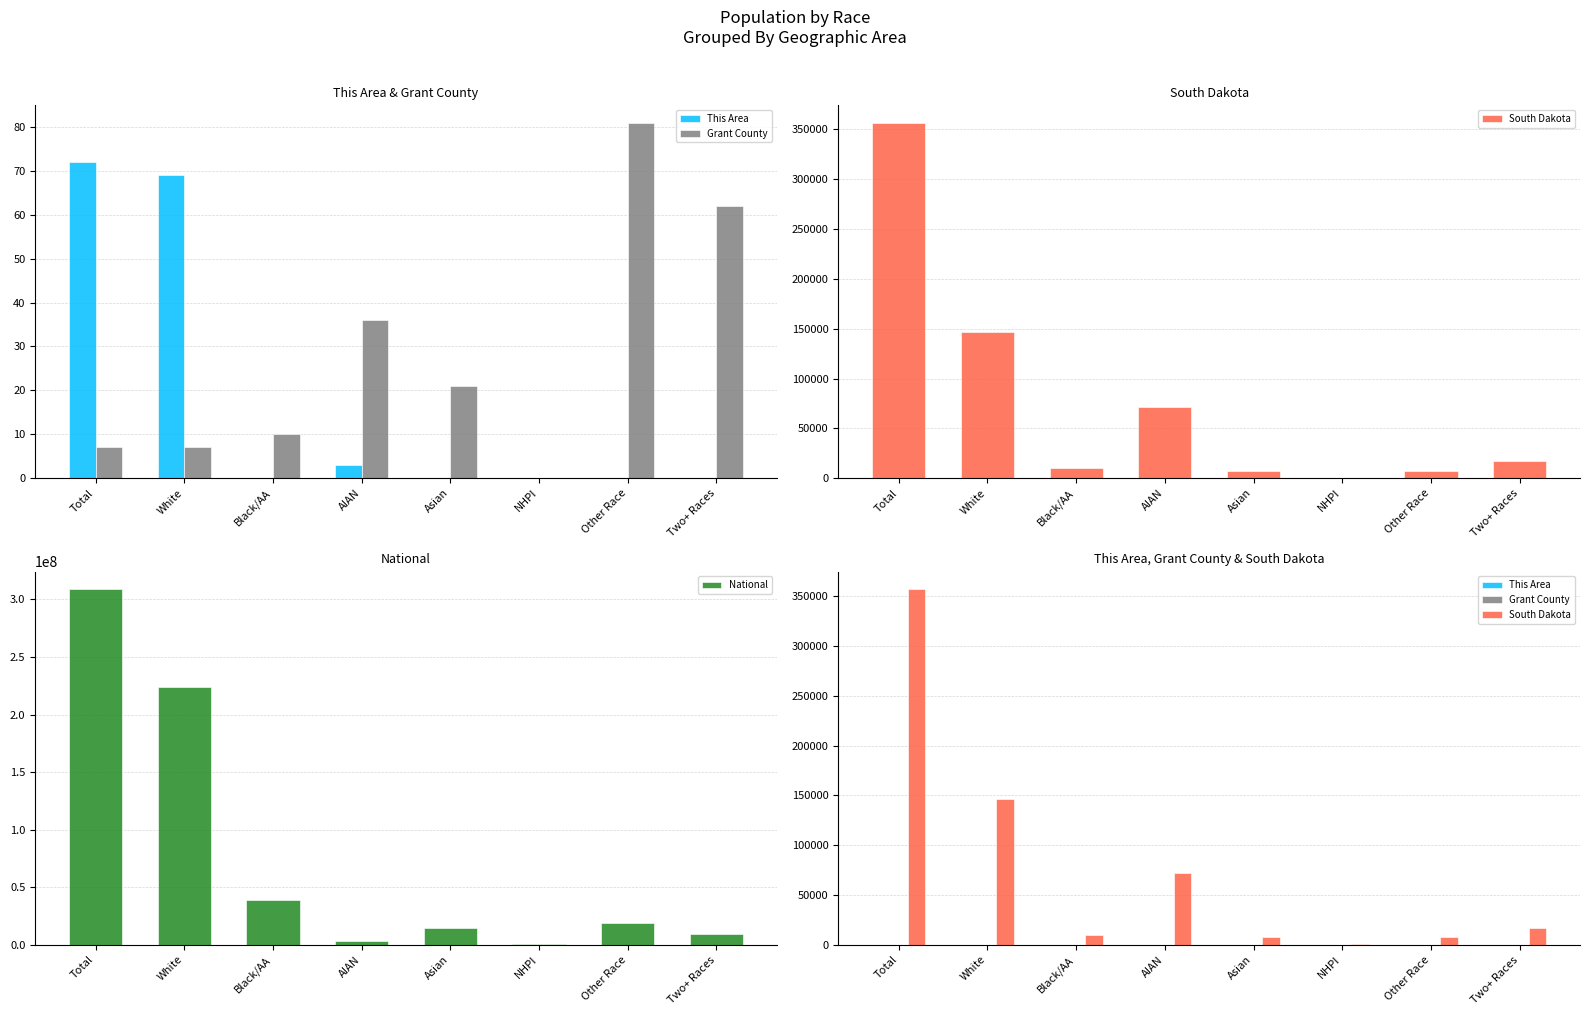

What is the difference between the National values at NHPI and White?

223013252